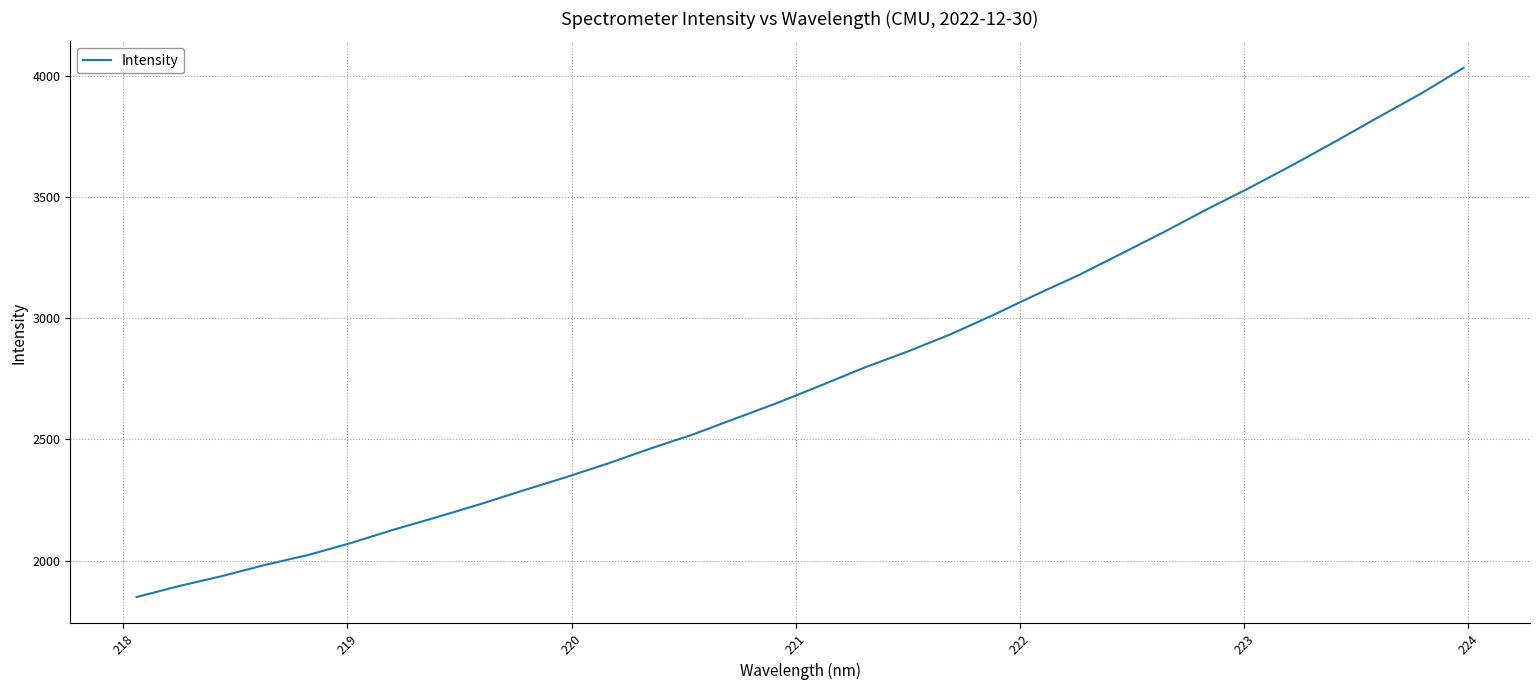

True or false: the data has more than 1 interior local peaks.

False